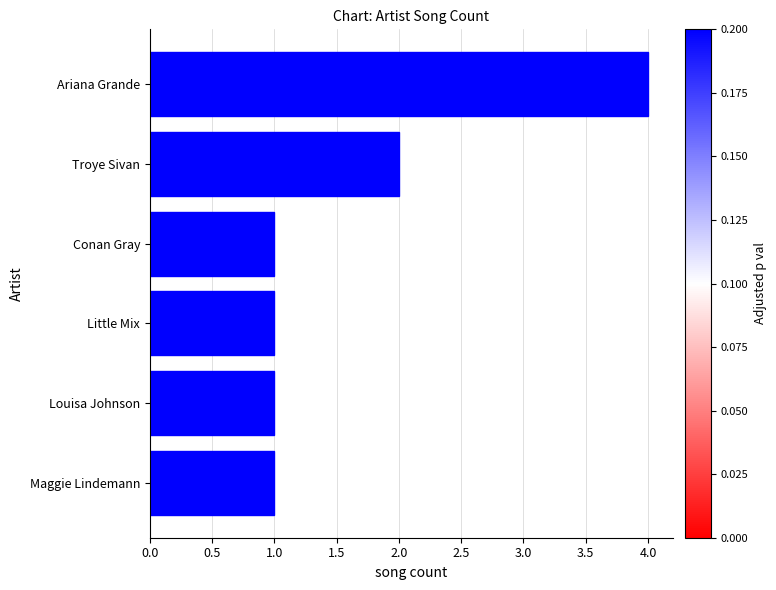

What is the ratio of the value at Conan Gray to the value at Louisa Johnson?

1.0